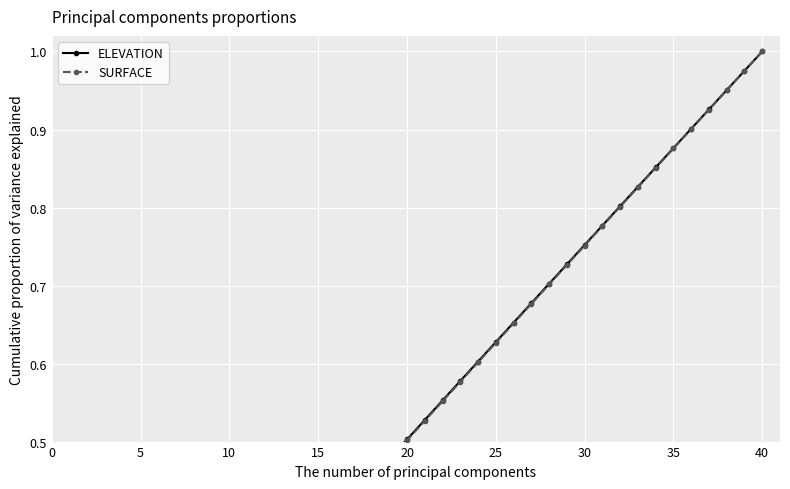

Is this an area chart (filled region under the line)?

No